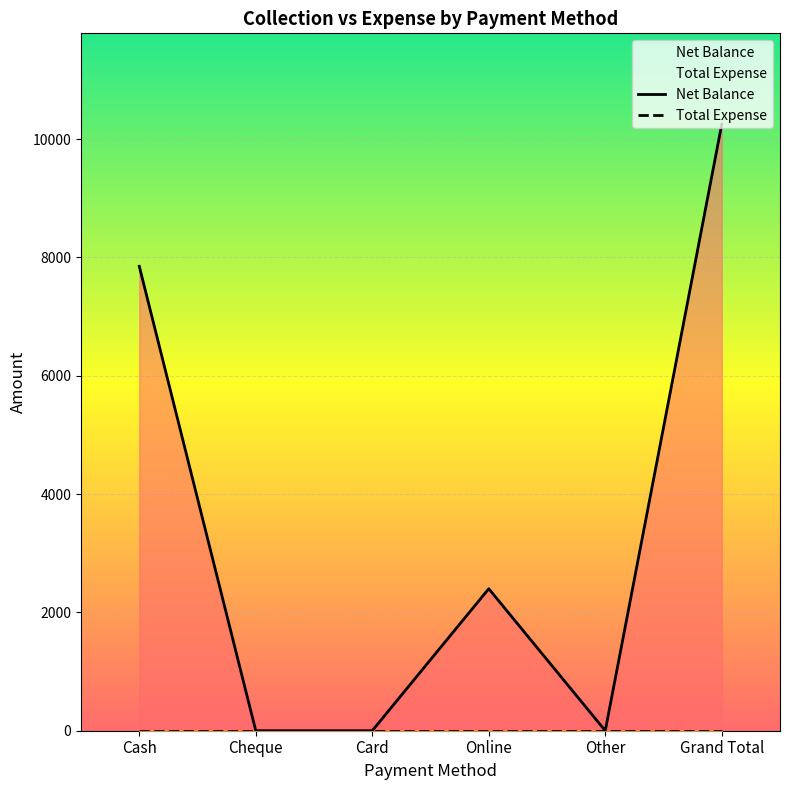

What position from the left is Online?

4